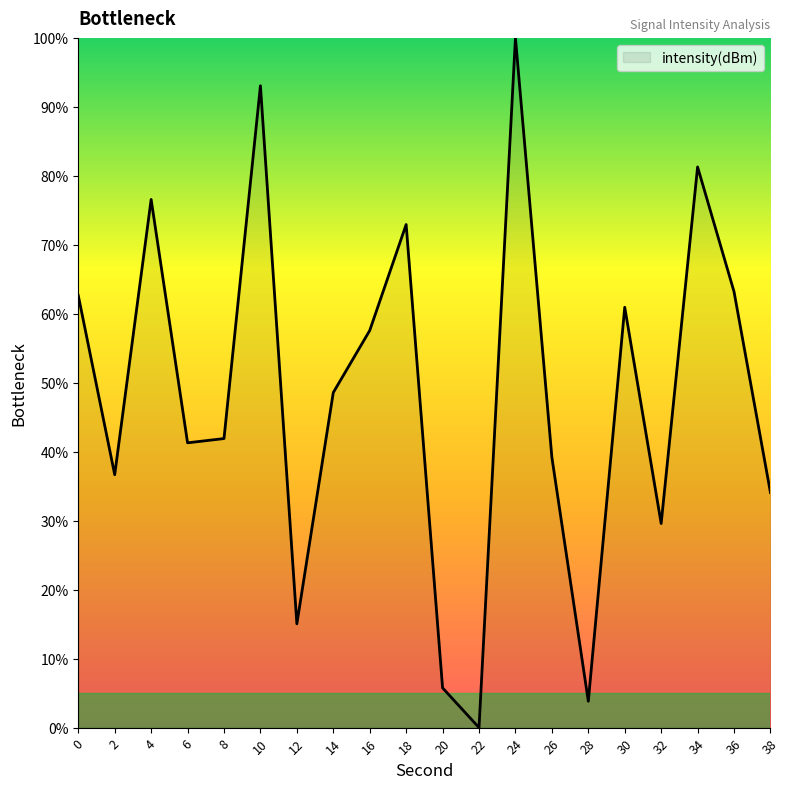

Approximately how many times larger is the value at 30 compared to 16?

1.1